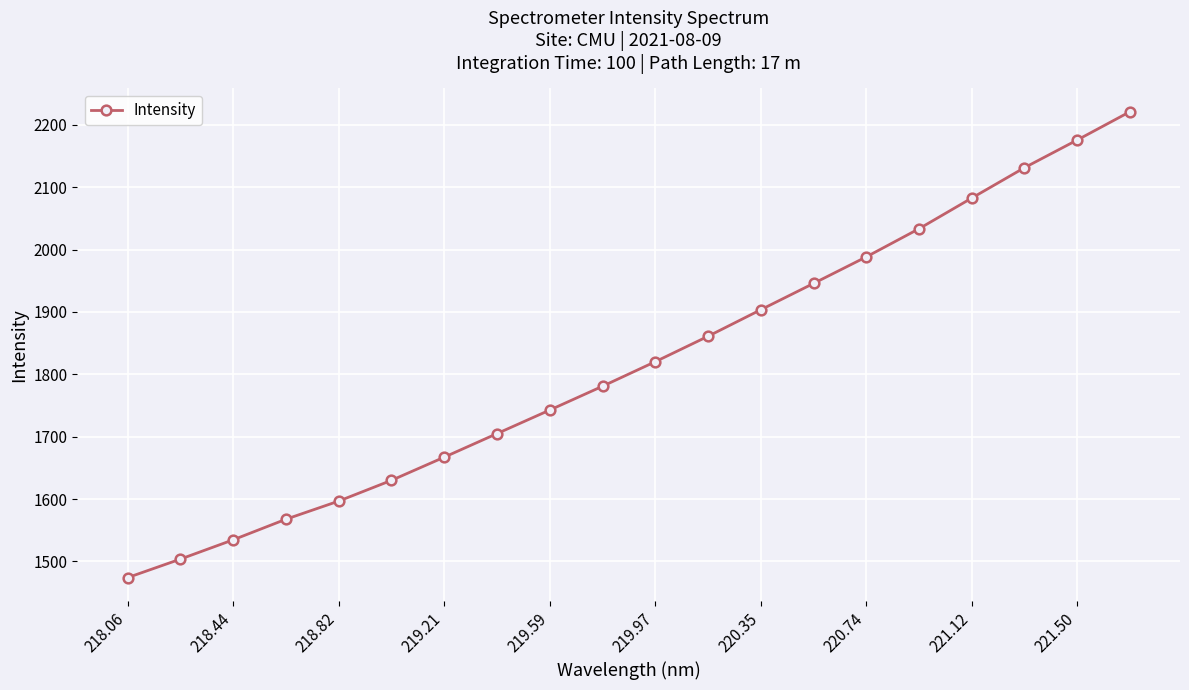

What is the smallest value displayed?

1473.9